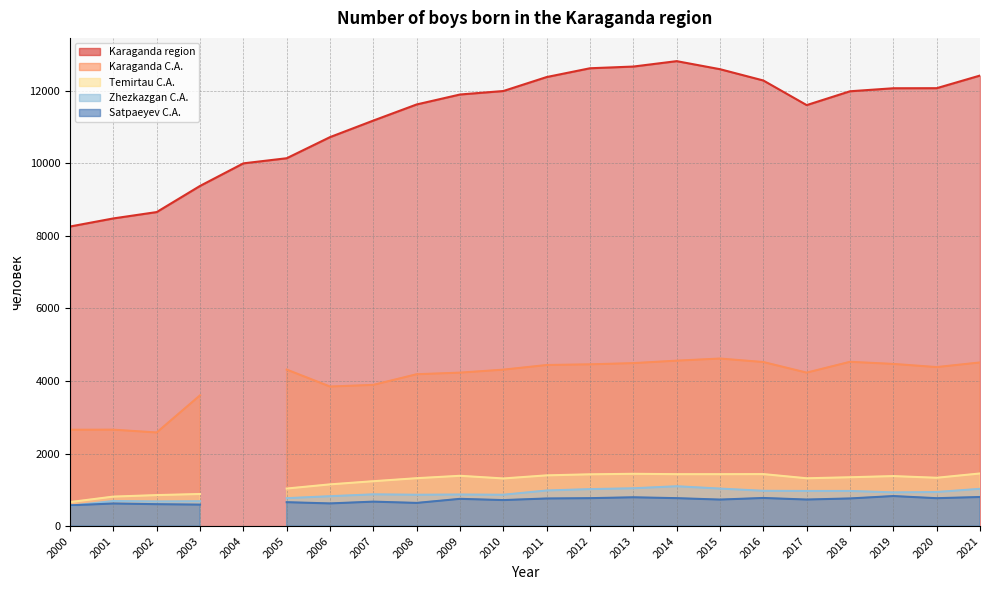

True or false: Karaganda region and Satpaeyev C.A. cross at least once.

False